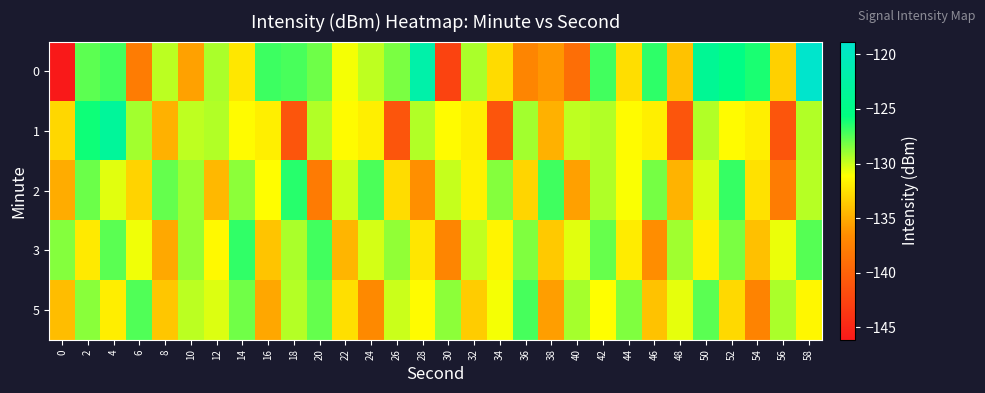

Reading left to right, transcribe all the data shown in this chart.

0: 0=-146.1	2=-127.7	4=-127.1	6=-137.9	8=-129.7	10=-135.5	12=-129.3	14=-132.2	16=-127.0	18=-127.2	20=-128.0	22=-130.9	24=-129.7	26=-128.3	28=-122.0	30=-142.6	32=-129.3	34=-132.8	36=-137.2	38=-136.1	40=-139.0	42=-127.1	44=-132.7	46=-126.6	48=-134.0	50=-123.8	52=-125.2	54=-126.2	56=-133.3	58=-118.8
1: 0=-133.0	2=-126.0	4=-123.3	6=-129.2	8=-134.8	10=-129.8	12=-129.5	14=-131.3	16=-131.9	18=-141.2	20=-129.5	22=-131.3	24=-131.9	26=-141.2	28=-129.5	30=-131.3	32=-131.9	34=-141.2	36=-129.2	38=-134.8	40=-129.8	42=-129.5	44=-131.3	46=-131.9	48=-141.2	50=-129.5	52=-131.3	54=-131.9	56=-141.2	58=-129.5
2: 0=-135.0	2=-128.0	4=-130.5	6=-133.2	8=-127.8	10=-129.0	12=-134.5	14=-128.7	16=-131.2	18=-126.5	20=-138.0	22=-130.1	24=-127.3	26=-132.8	28=-136.4	30=-129.9	32=-131.7	34=-128.5	36=-133.1	38=-127.0	40=-135.6	42=-129.4	44=-131.0	46=-128.2	48=-134.7	50=-130.3	52=-126.8	54=-132.5	56=-137.9	58=-129.6
3: 0=-128.5	2=-132.1	4=-127.6	6=-130.8	8=-135.2	10=-128.9	12=-131.4	14=-126.7	16=-133.9	18=-129.3	20=-127.1	22=-134.6	24=-130.2	26=-128.8	28=-132.3	30=-137.1	32=-129.8	34=-131.6	36=-128.4	38=-133.7	40=-130.5	42=-127.9	44=-132.0	46=-136.5	48=-129.1	50=-131.8	52=-128.3	54=-134.1	56=-130.7	58=-127.5
5: 0=-134.2	2=-128.6	4=-131.9	6=-127.4	8=-133.8	10=-129.7	12=-130.4	14=-128.1	16=-135.3	18=-129.5	20=-127.8	22=-132.6	24=-136.8	26=-130.0	28=-131.3	30=-128.7	32=-133.5	34=-130.9	36=-127.2	38=-135.7	40=-129.2	42=-131.1	44=-128.4	46=-134.0	48=-130.6	50=-127.6	52=-132.9	54=-137.3	56=-129.3	58=-131.5